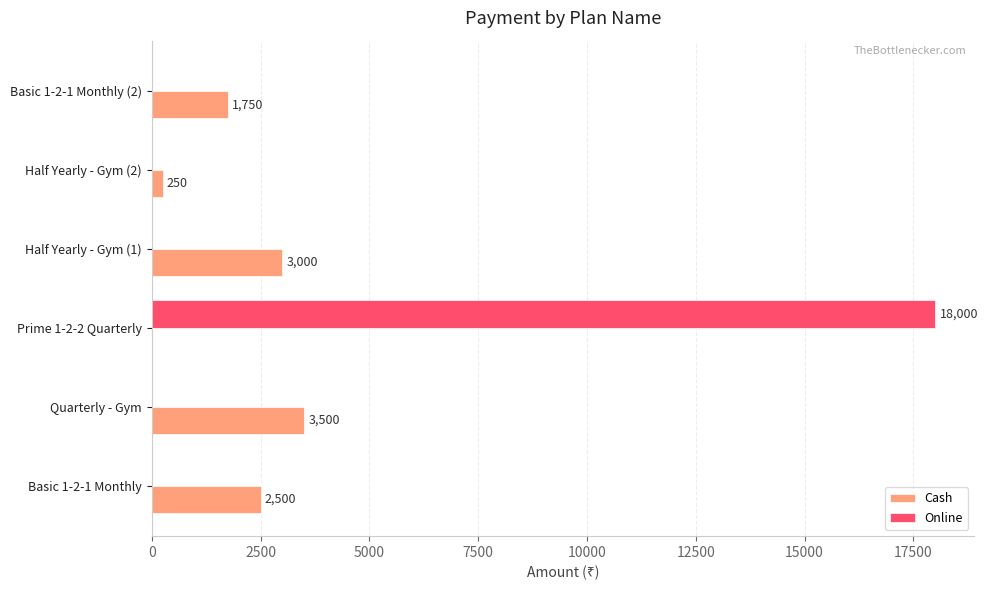

At which label does Online reach its peak?

Prime 1-2-2 Quarterly